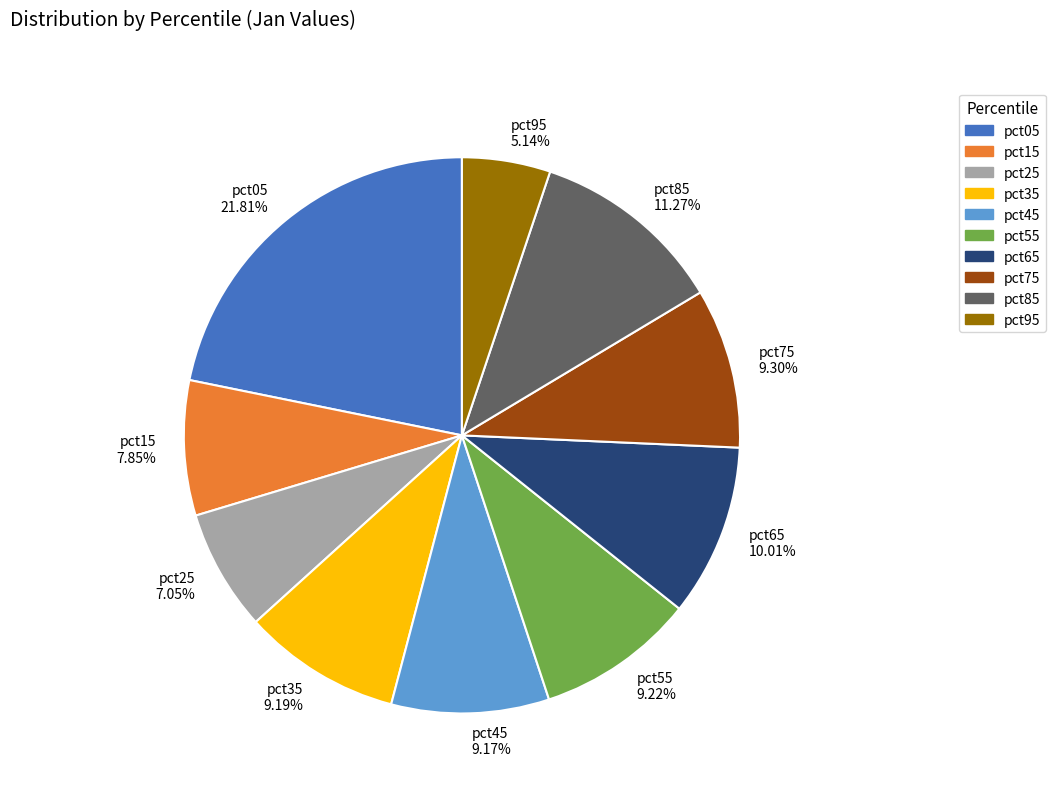

To the nearest percent, what is the difference between the largest and smallest slice percentages?

17%